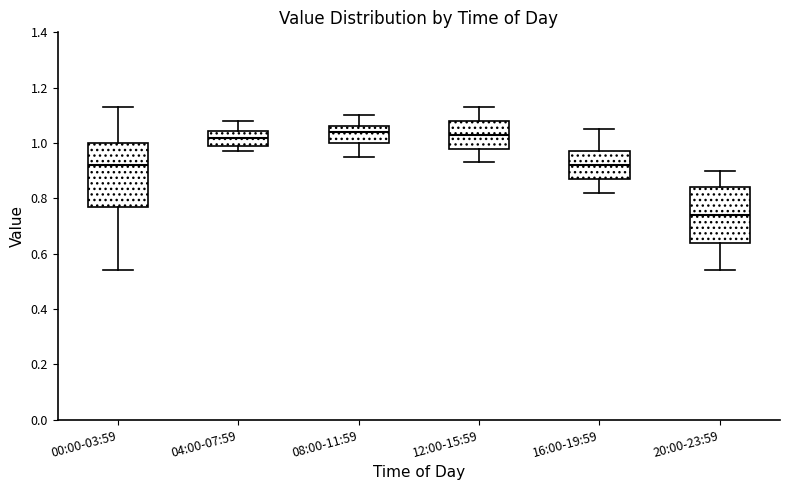

Comparing the boxes themselves (not the whiskers), which one is the tallest?

00:00-03:59